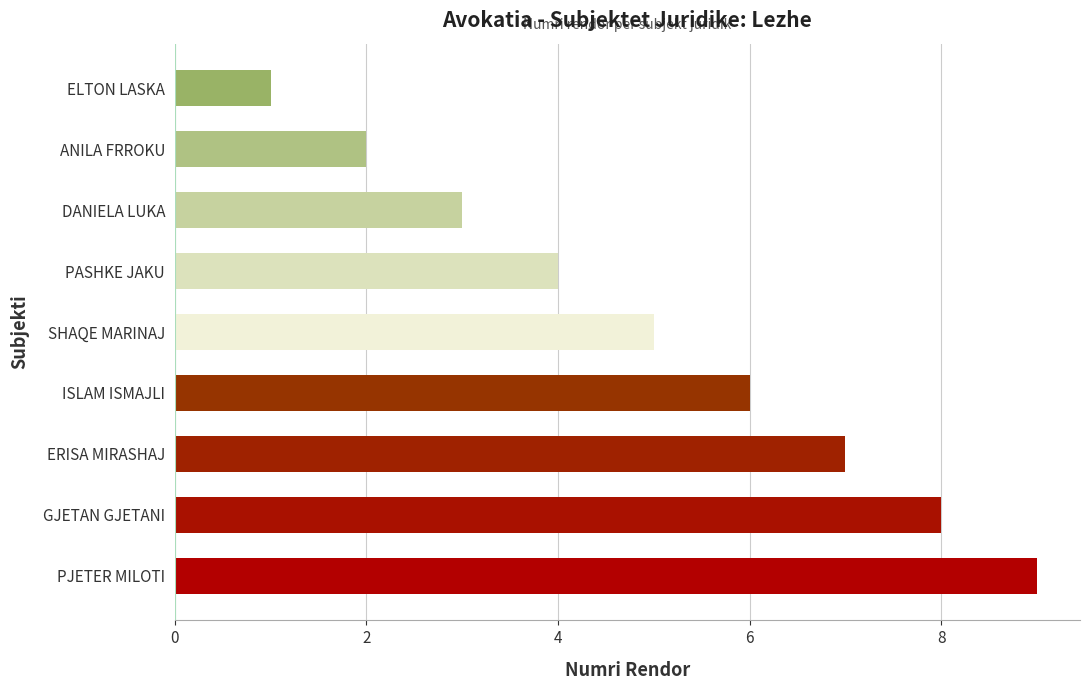

Is it true that the value at GJETAN GJETANI is 8?

True